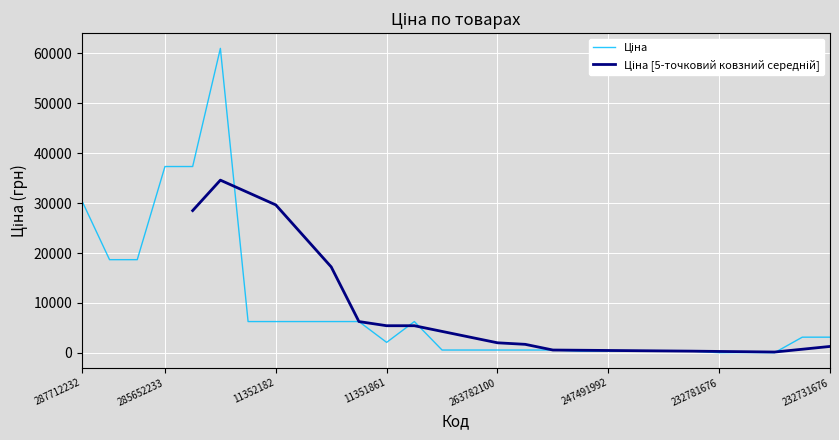

Is it true that the value at 11352151 is 6266.7?

True